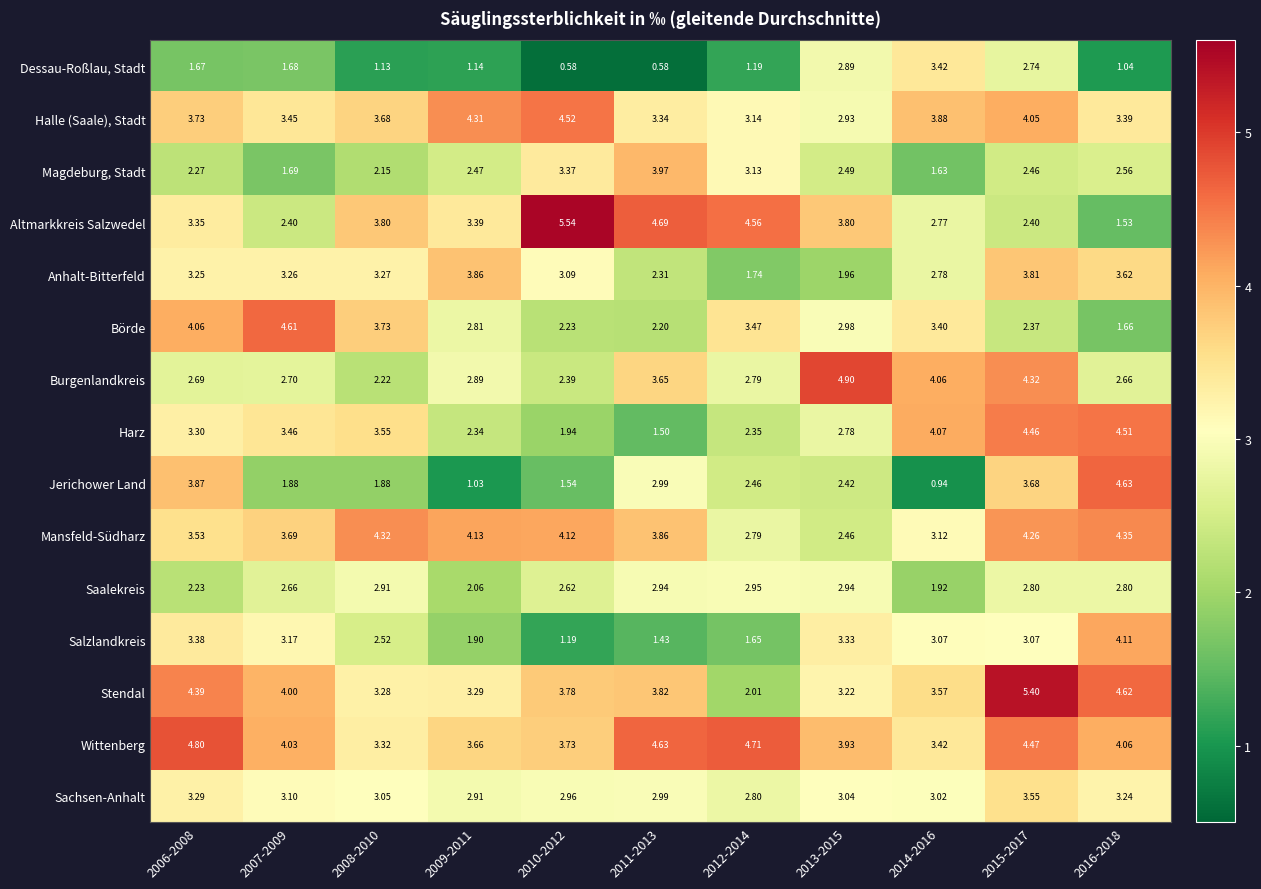

At 2015-2017, list the series in order from largest to smallest.

Stendal, Wittenberg, Harz, Burgenlandkreis, Mansfeld-Südharz, Halle (Saale), Stadt, Anhalt-Bitterfeld, Jerichower Land, Sachsen-Anhalt, Salzlandkreis, Saalekreis, Dessau-Roßlau, Stadt, Magdeburg, Stadt, Altmarkkreis Salzwedel, Börde